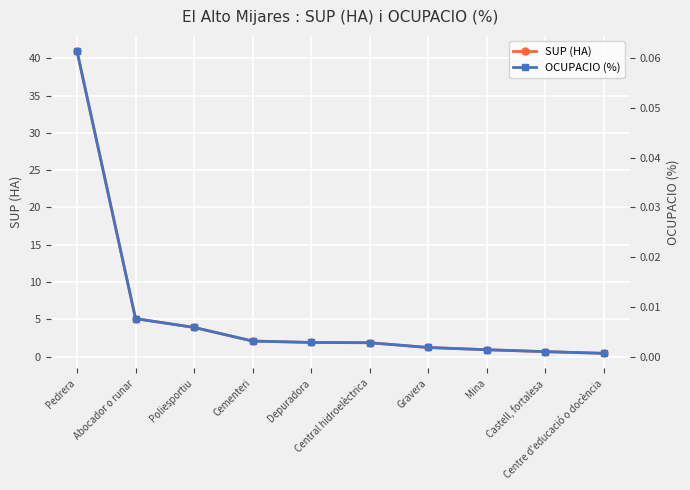

True or false: SUP (HA) and OCUPACIO (%) intersect in this chart.

False